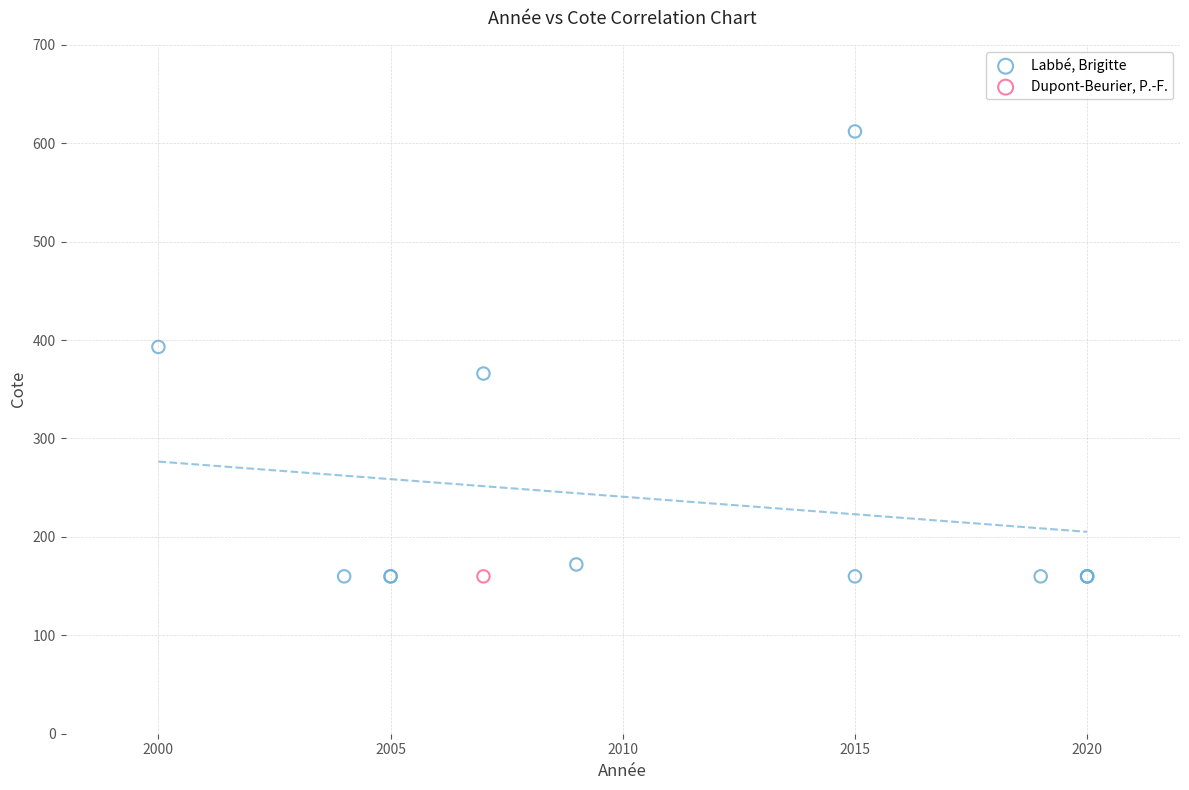

What are all the series names shown in the legend?

Labbé, Brigitte, Dupont-Beurier, P.-F.